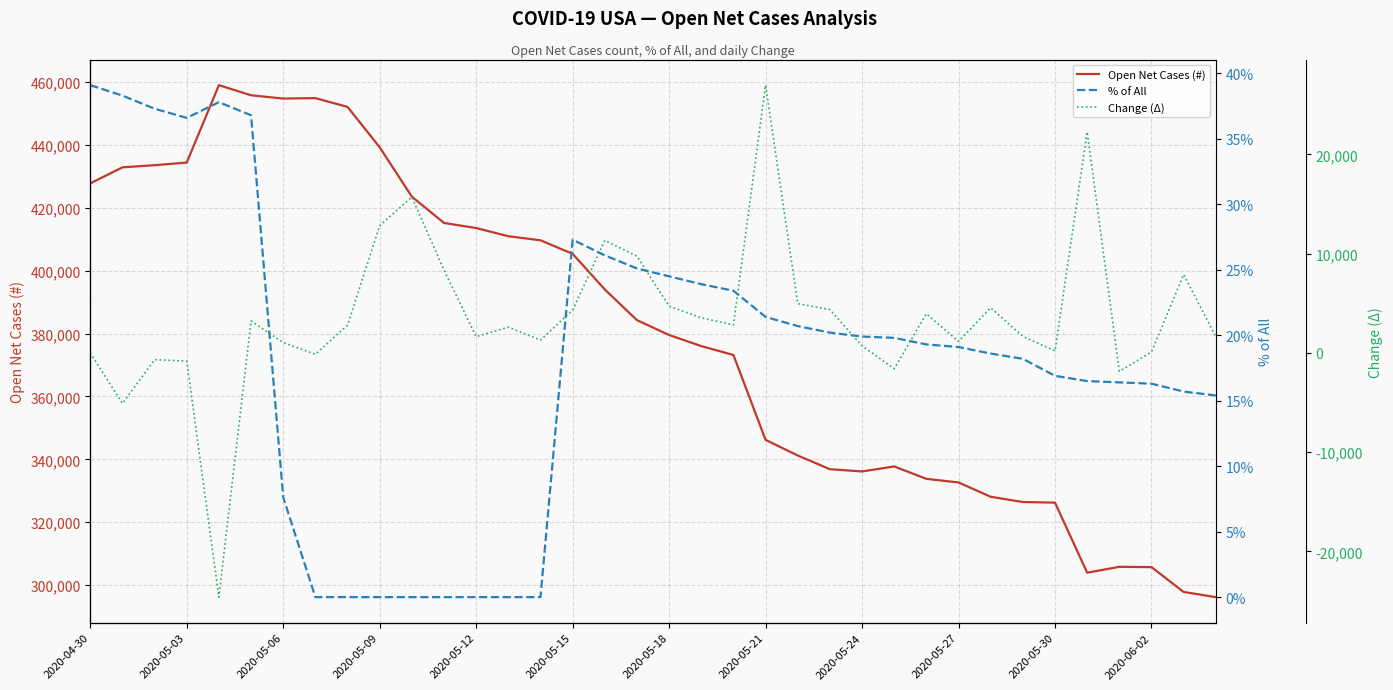

How many values in % of All are above zero?

28